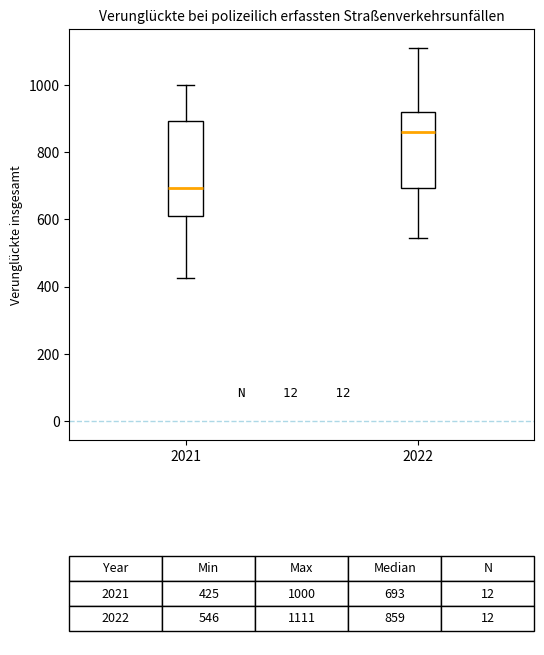

Reading left to right, transcribe this box plot: for each box, give where its median line is, the range the box spans, and where its two whiskers end, as read against the y-axis. The values are not printed on the chart, so give them approximately, as read against the axis.

2021: median 700, box 620 to 900, whiskers 420 to 1000
2022: median 860, box 700 to 920, whiskers 540 to 1120